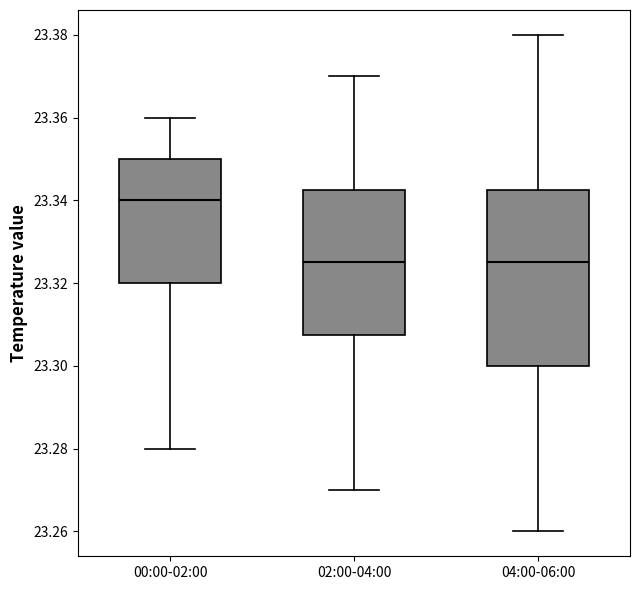

Where does the upper whisker of the box for 04:00-06:00 end on the y-axis? The values are not printed on the chart, so give them approximately, as read against the axis.

23.380